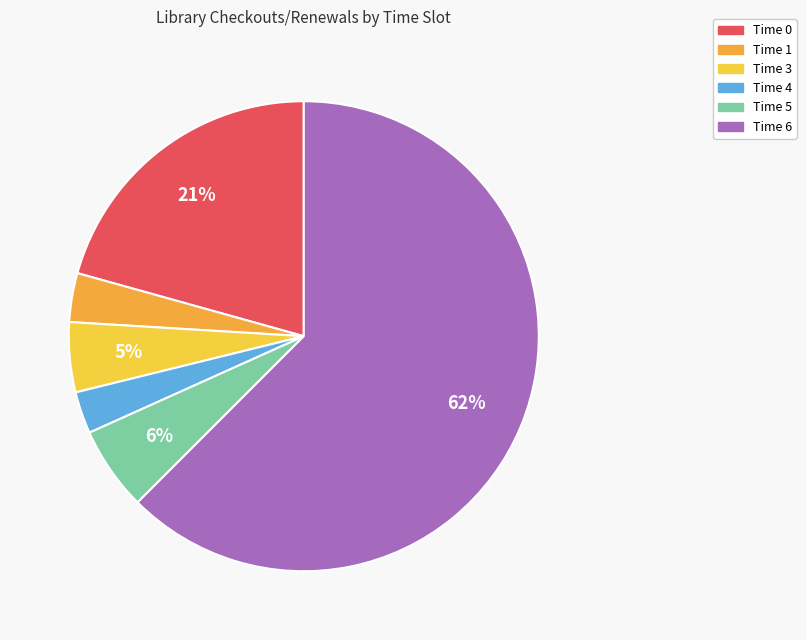

To the nearest percent, what is the average slice percentage?

17%